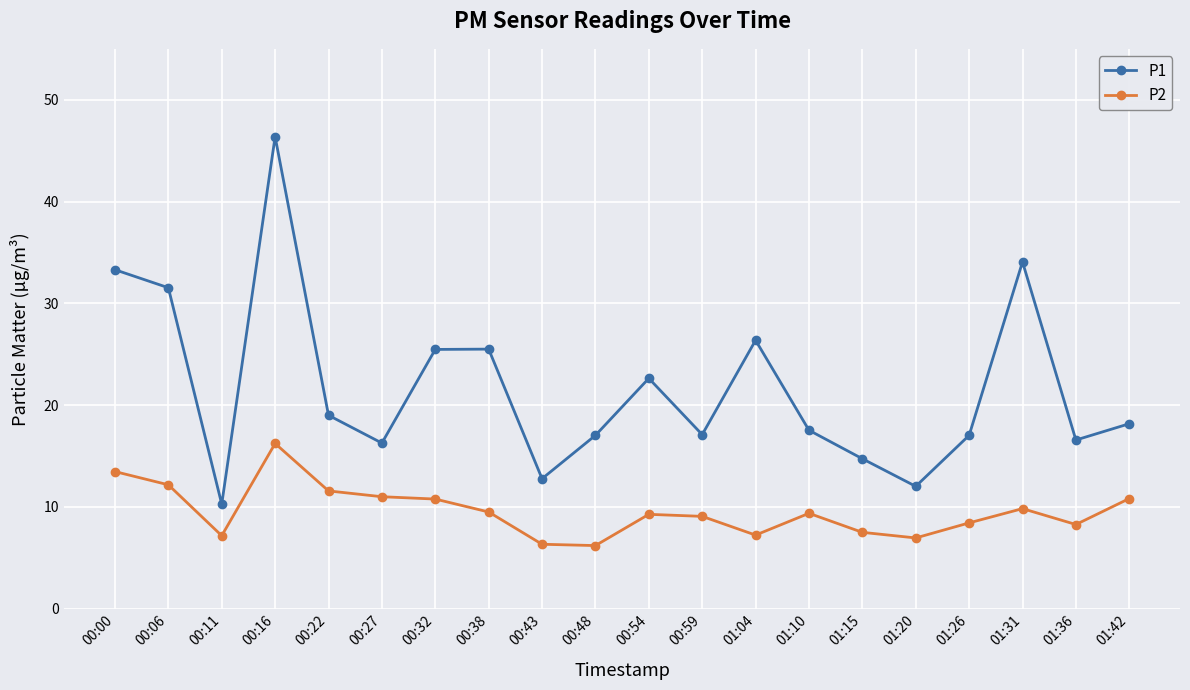

Rank the series by their average value, from lowest to highest.

P2, P1